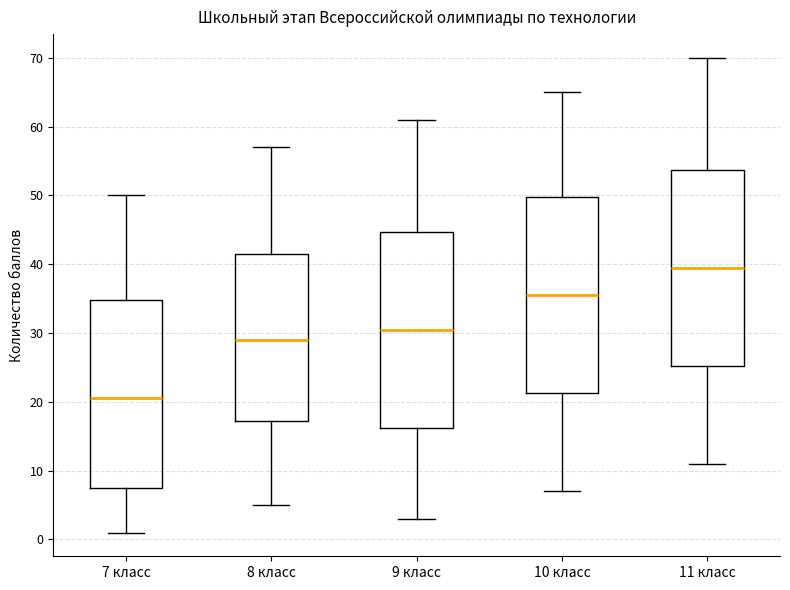

Reading left to right, read every box against the y-axis: the position of its median line, the range the box covers, and the ends of its whiskers. The values are not printed on the chart, so give them approximately, as read against the axis.

7 класс: median 21, box 8 to 35, whiskers 1 to 50
8 класс: median 29, box 17 to 42, whiskers 5 to 57
9 класс: median 31, box 16 to 45, whiskers 3 to 61
10 класс: median 36, box 21 to 50, whiskers 7 to 65
11 класс: median 40, box 25 to 54, whiskers 11 to 70